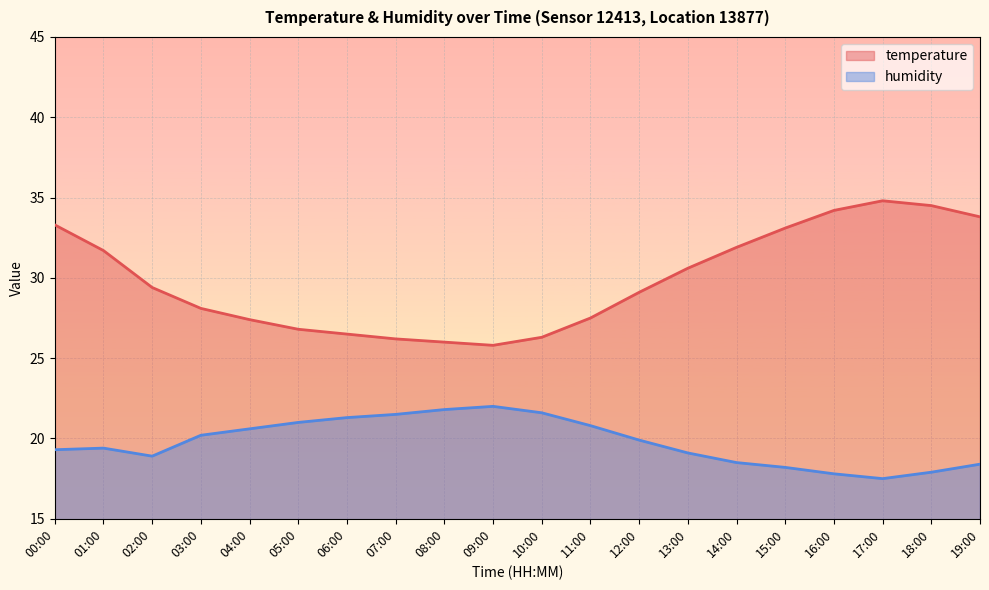

Reading right to left, extract all data points from this chart.

temperature: 19:00=33.8	18:00=34.5	17:00=34.8	16:00=34.2	15:00=33.1	14:00=31.9	13:00=30.6	12:00=29.1	11:00=27.5	10:00=26.3	09:00=25.8	08:00=26.0	07:00=26.2	06:00=26.5	05:00=26.8	04:00=27.4	03:00=28.1	02:00=29.4	01:00=31.7	00:00=33.3
humidity: 19:00=18.4	18:00=17.9	17:00=17.5	16:00=17.8	15:00=18.2	14:00=18.5	13:00=19.1	12:00=19.9	11:00=20.8	10:00=21.6	09:00=22.0	08:00=21.8	07:00=21.5	06:00=21.3	05:00=21.0	04:00=20.6	03:00=20.2	02:00=18.9	01:00=19.4	00:00=19.3